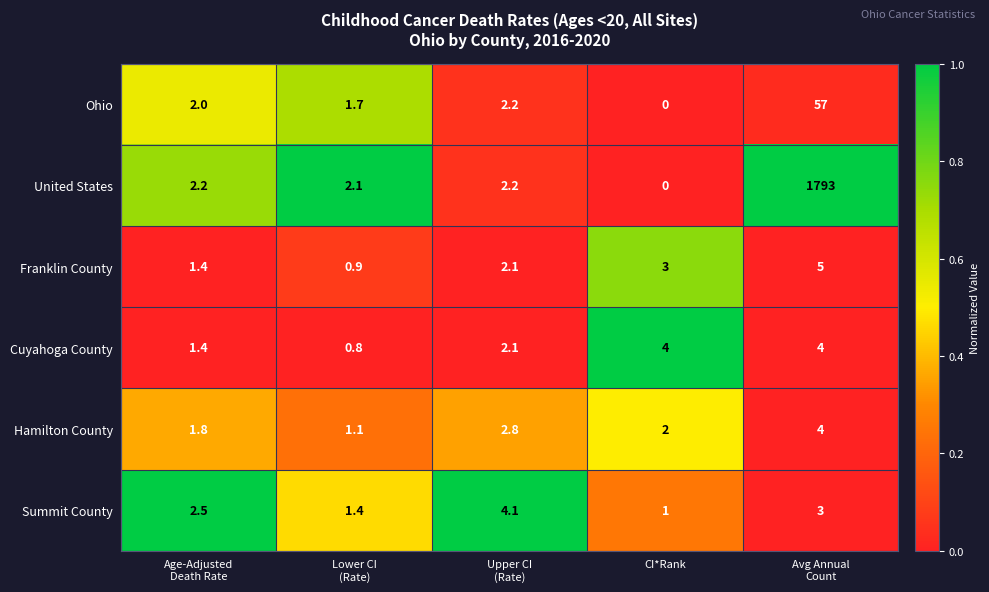

At which category is the sum across all series the highest?

Avg Annual
Count